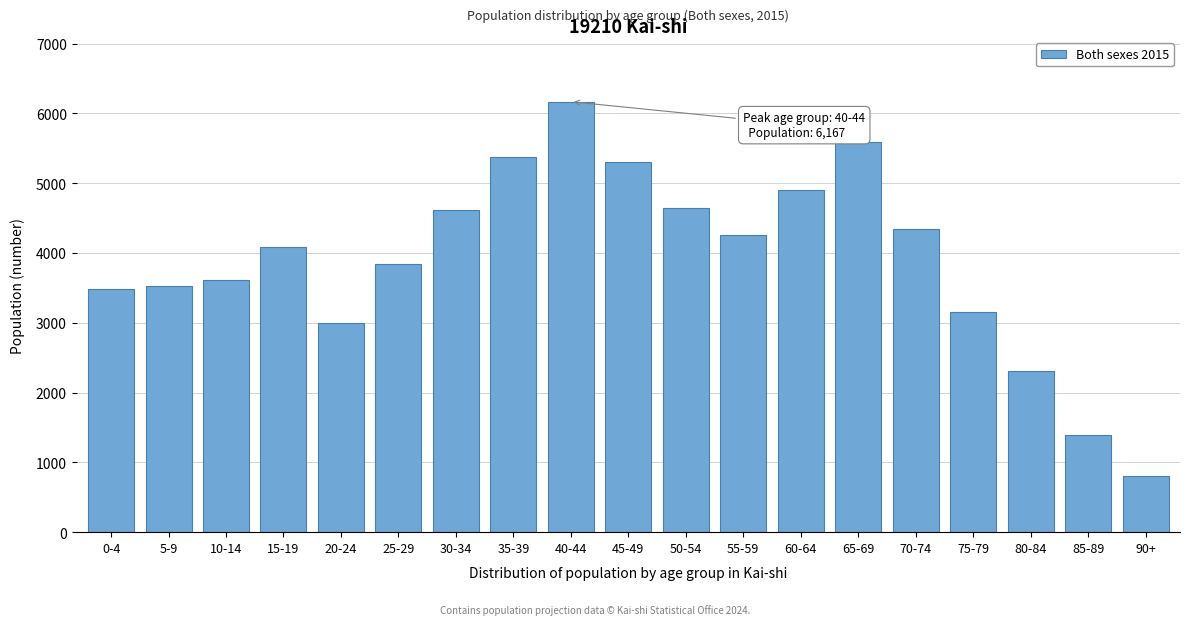

Reading left to right, list all the values displayed in this chart.

3483	3525	3606	4087	3001	3842	4613	5370	6167	5296	4649	4262	4897	5585	4342	3152	2303	1398	808